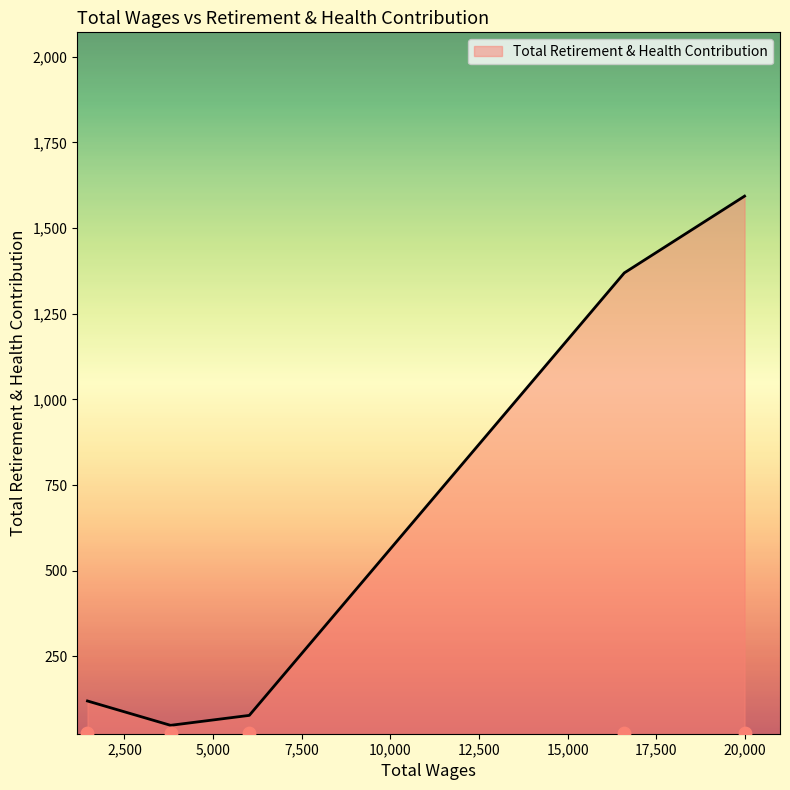

What is the change in value from 3800.0 to 1457.0?

+71